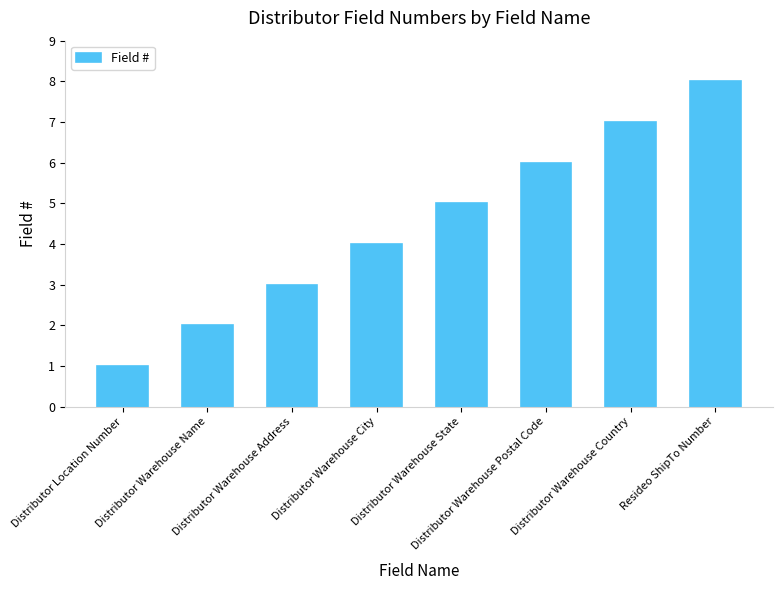

At which category does the chart reach its minimum across all series?

Distributor Location Number